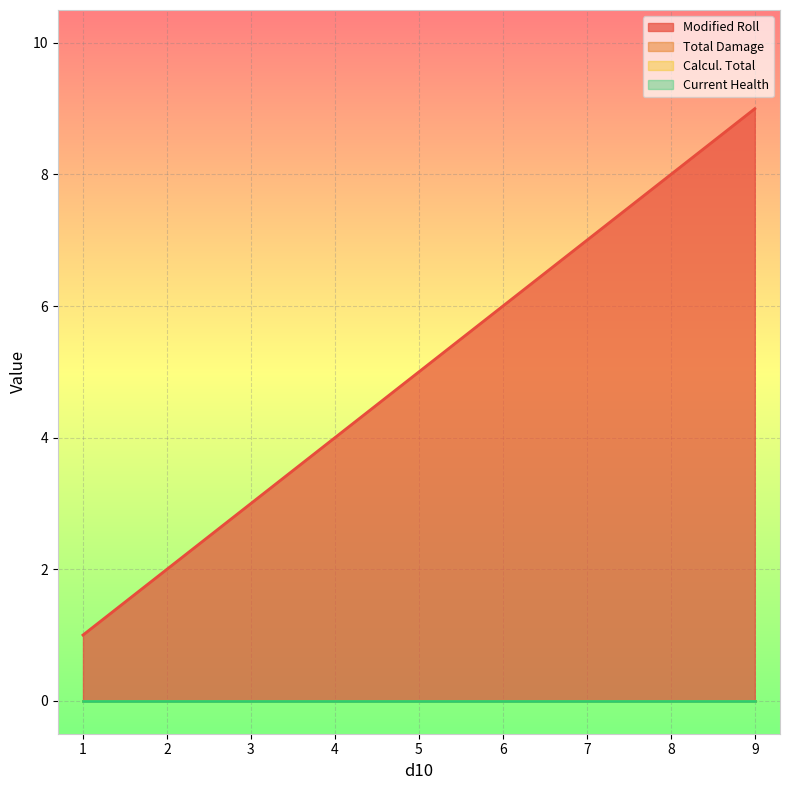

Which has a higher value, 7 or 1?

7